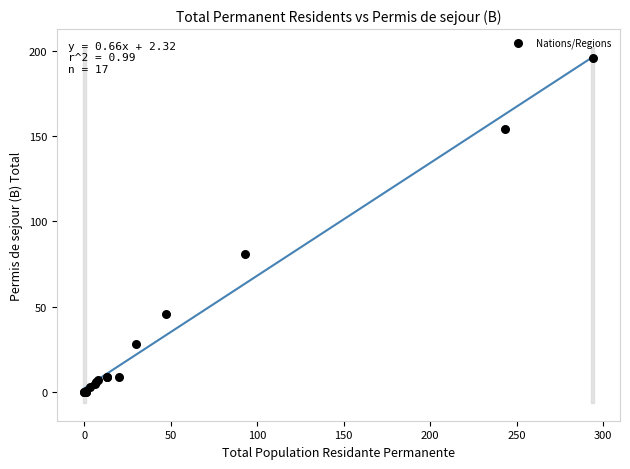

What Y value in the scatter plot is closest to 98?

81